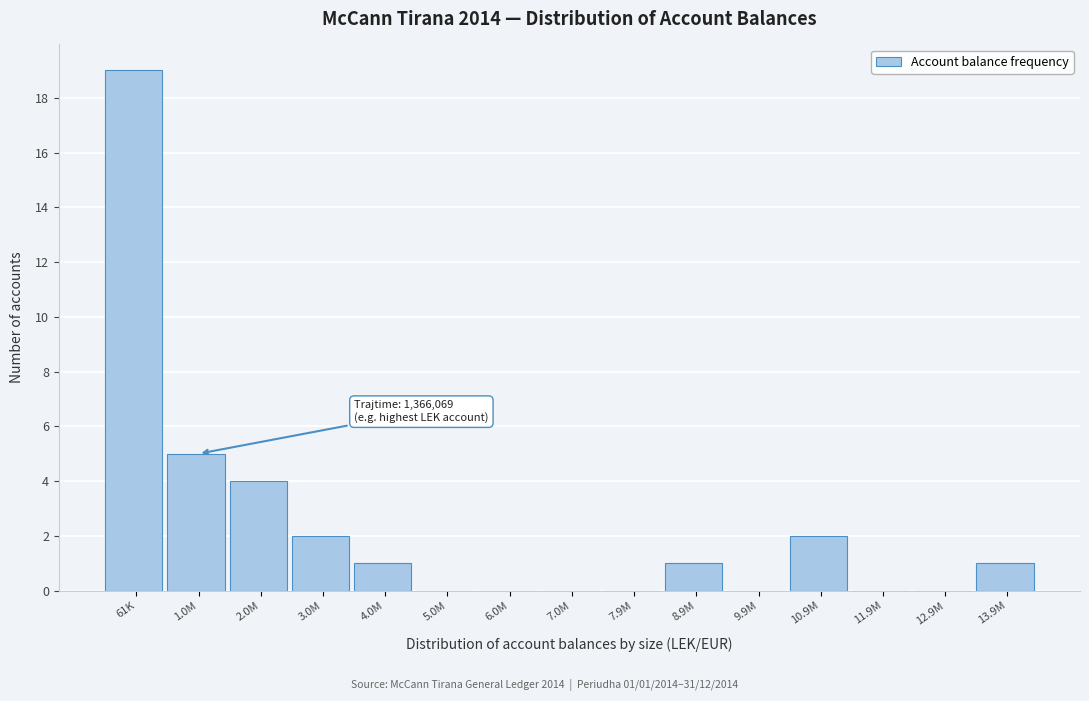

Reading left to right, what are all the values shown in this chart?

61K=19	1.0M=5	2.0M=4	3.0M=2	4.0M=1	5.0M=0	6.0M=0	7.0M=0	7.9M=0	8.9M=1	9.9M=0	10.9M=2	11.9M=0	12.9M=0	13.9M=1